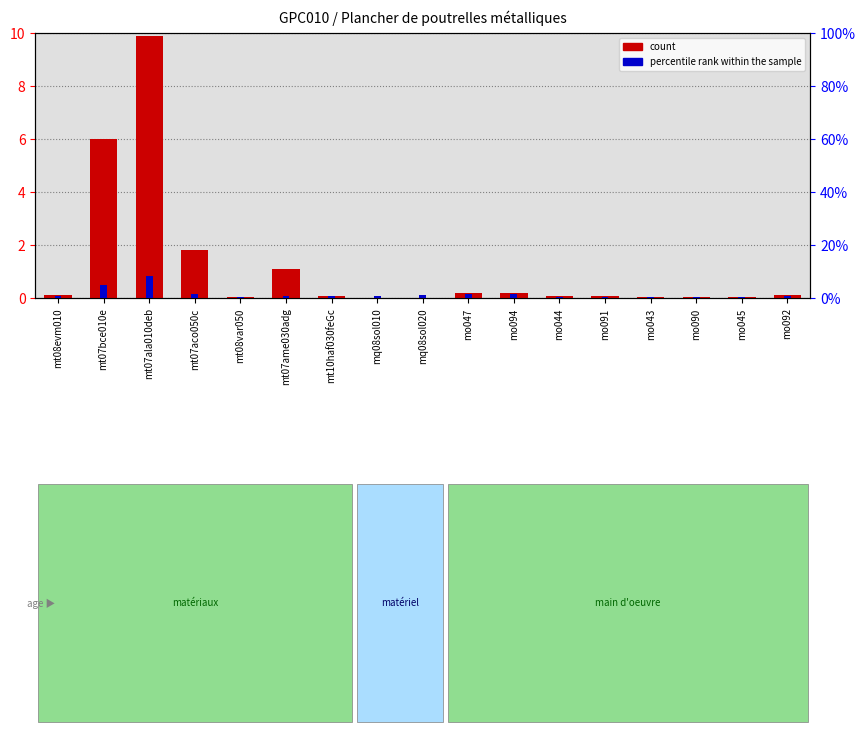

What is the total value across all series at mo045?

0.2